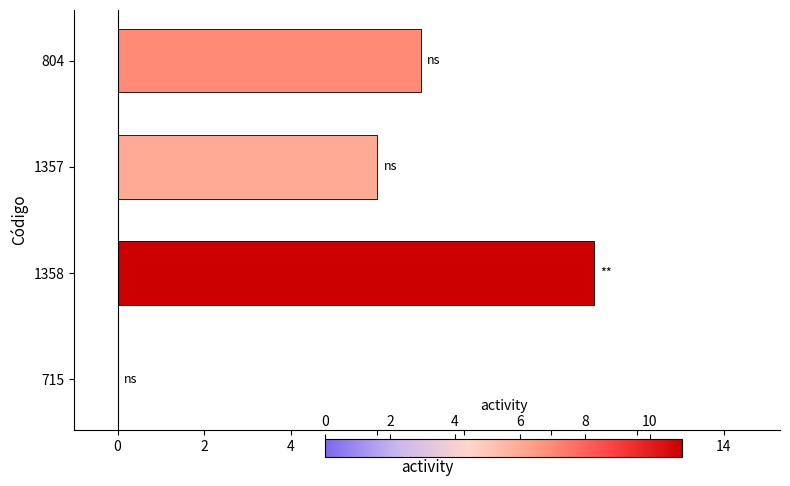

What is the maximum value shown in the chart?

11